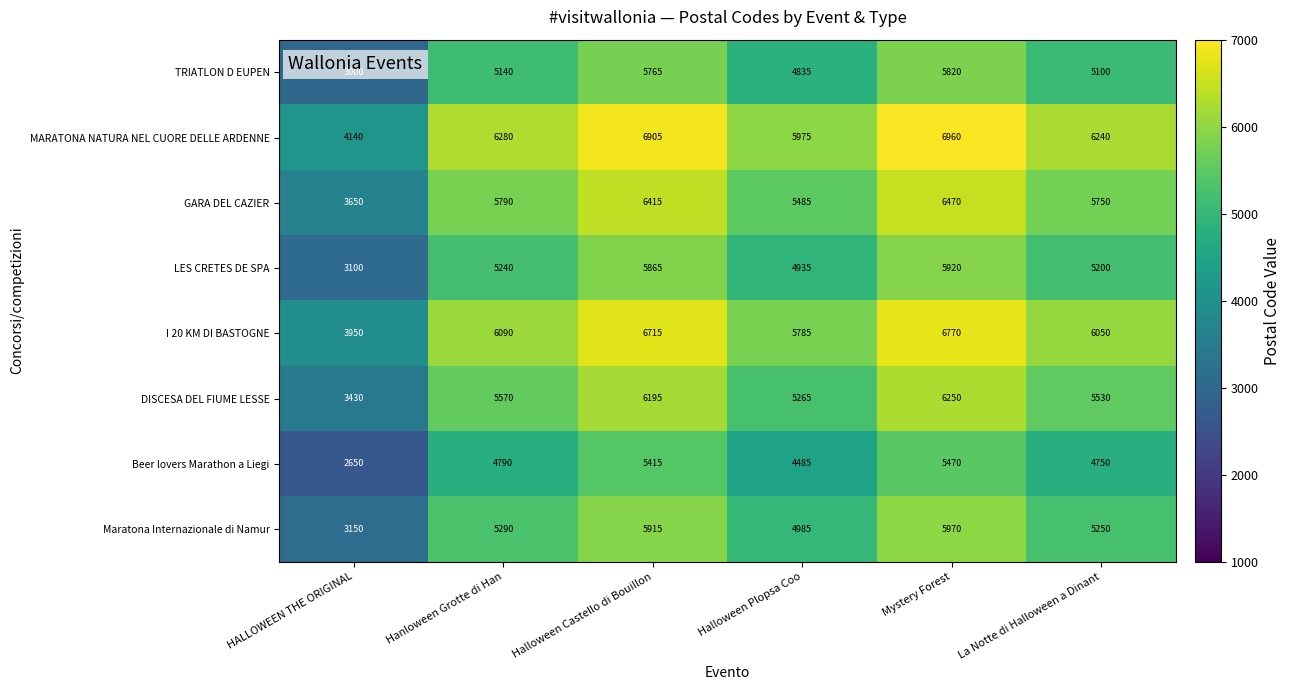

At which category is the sum across all series the highest?

Mystery Forest